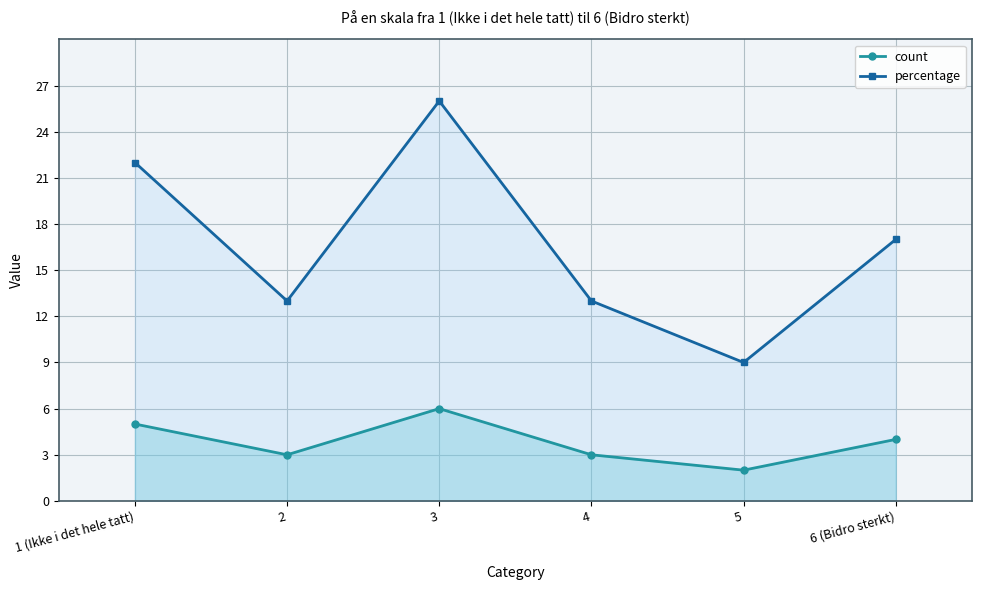

How many lines are shown in the chart?

2